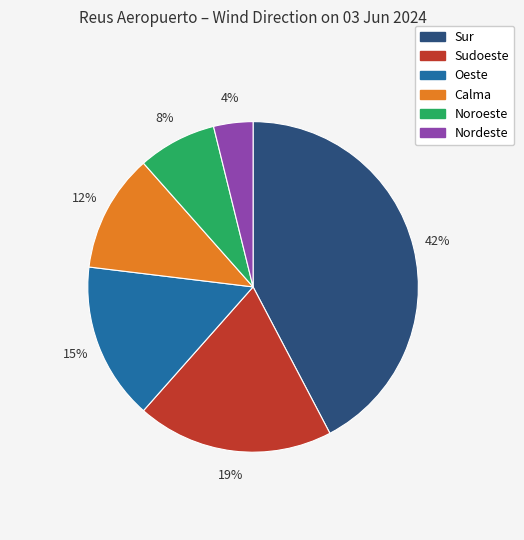

Is there a majority slice in this chart?

No